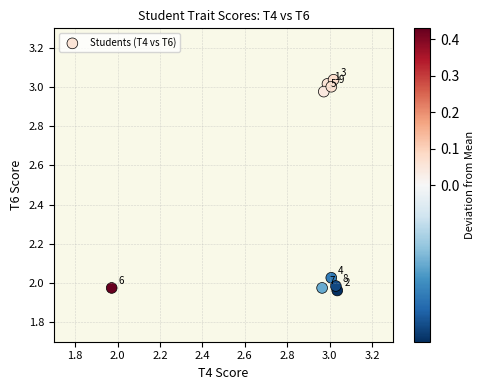

What is the average X value?

2.9